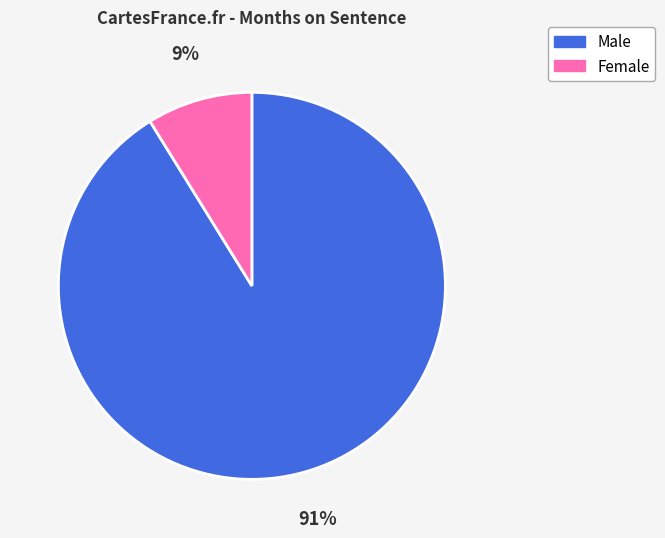

Is Female the majority of the pie?

No